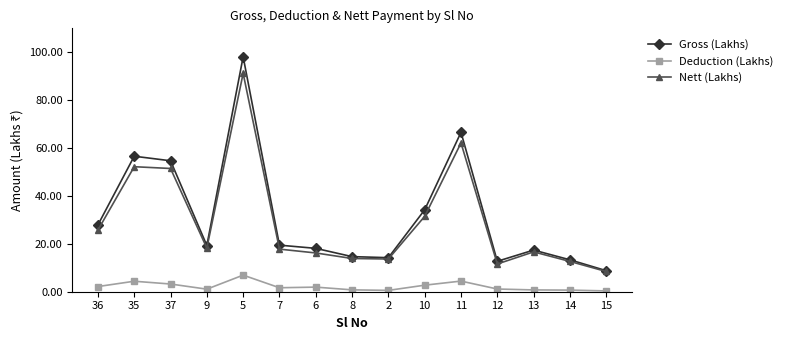

True or false: Nett (Lakhs) and Deduction (Lakhs) cross at least once.

False